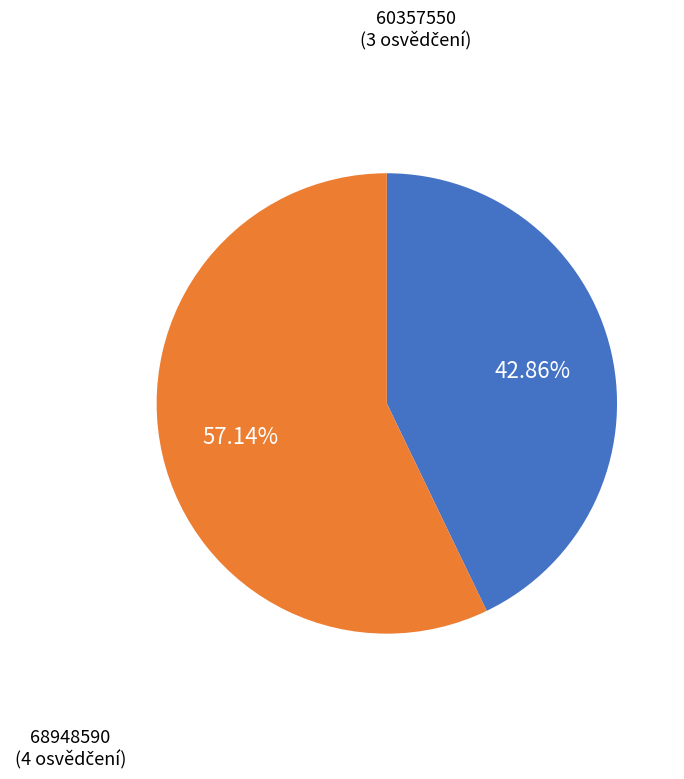

Which slice is the largest?

68948590